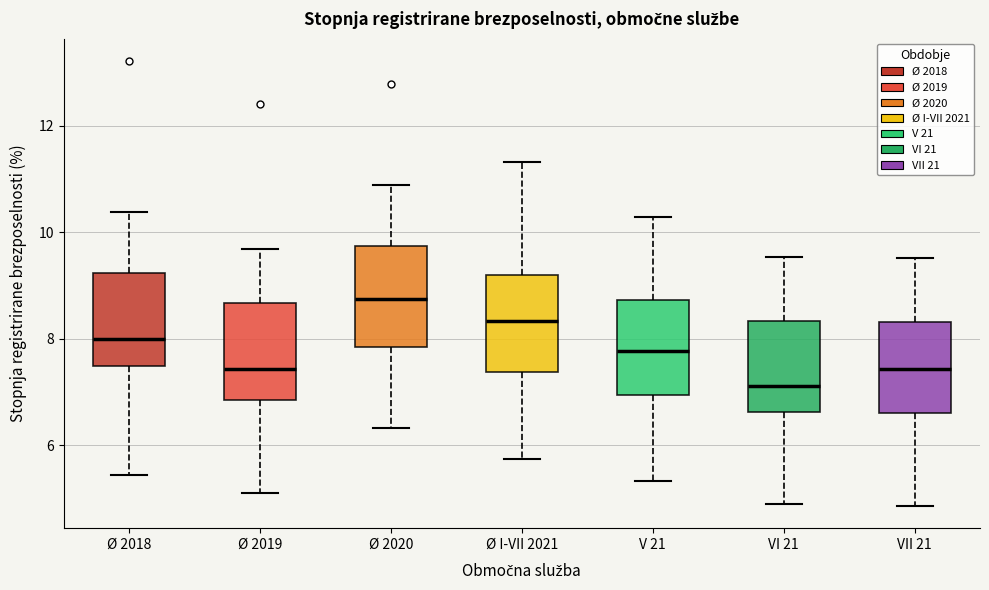

Where does the median line of the box for Ø 2018 sit on the y-axis? The values are not printed on the chart, so give them approximately, as read against the axis.

8.0